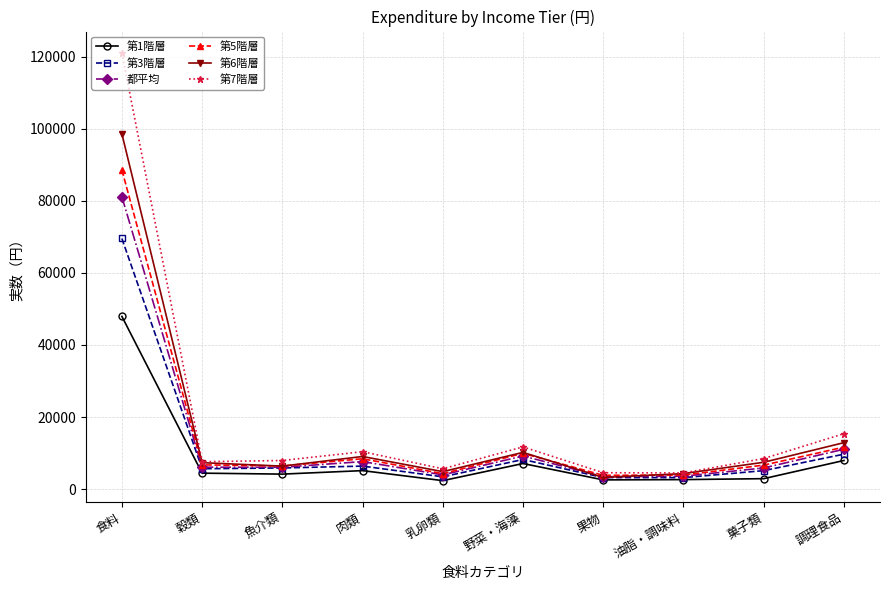

True or false: 都平均 has more than 1 interior local peaks.

True